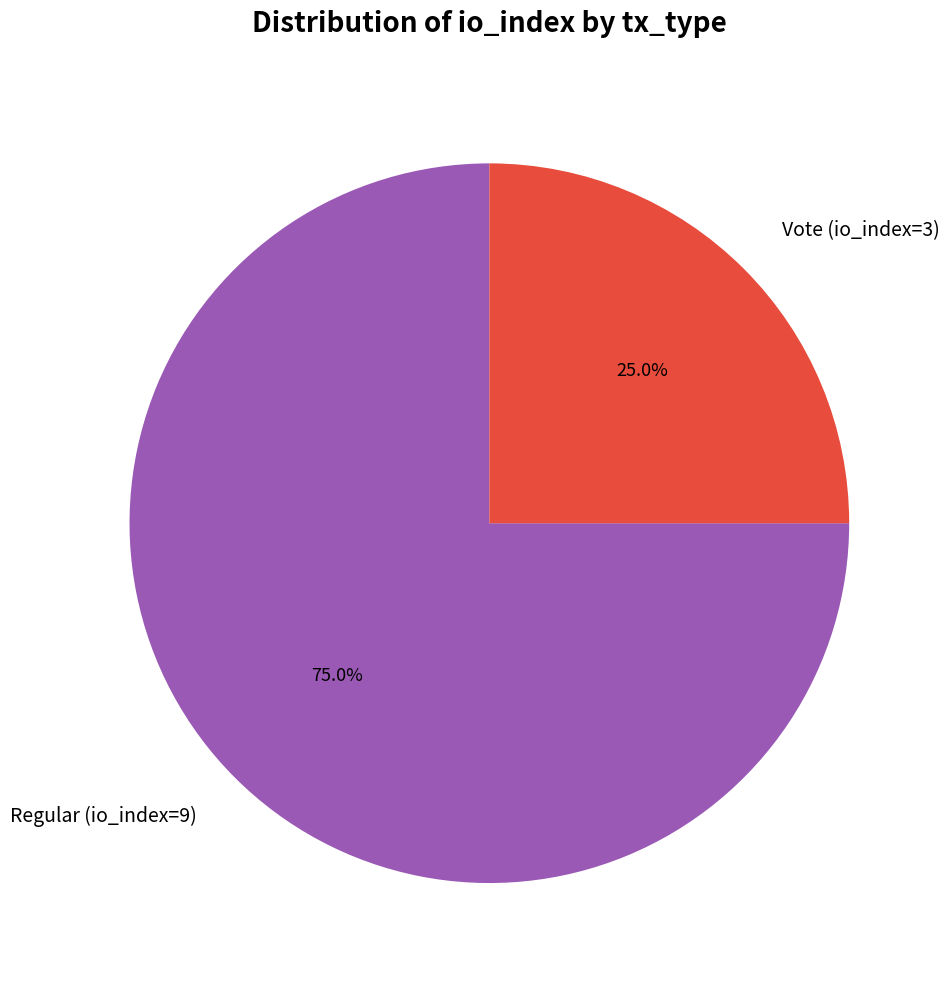

Between Regular (io_index=9) and Vote (io_index=3), which is larger?

Regular (io_index=9)